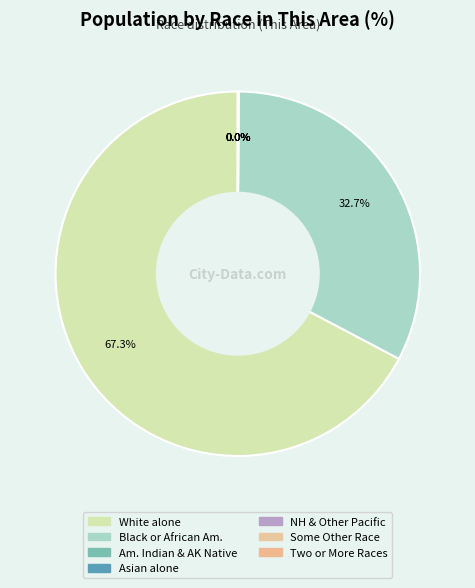

How many slices are in this pie chart?

7